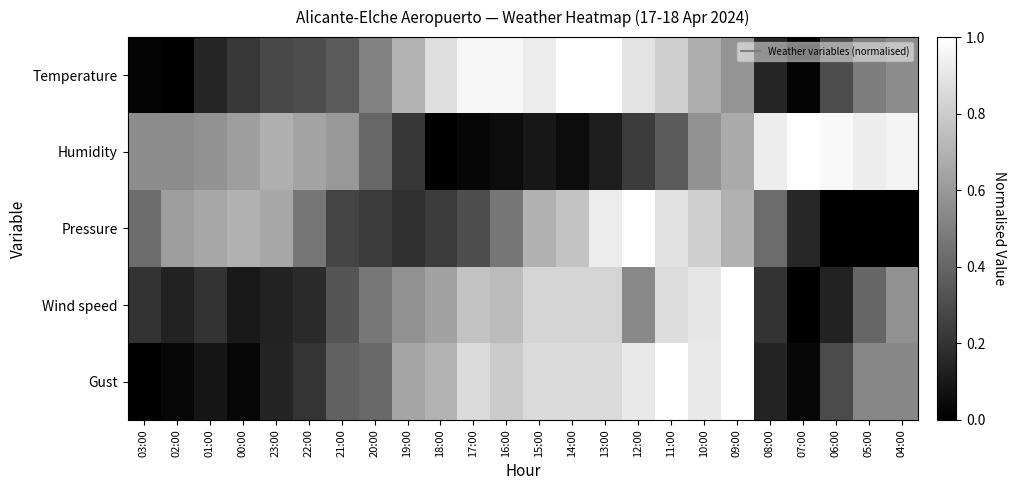

What is the difference between the highest and lowest values at 00:00?

0.7